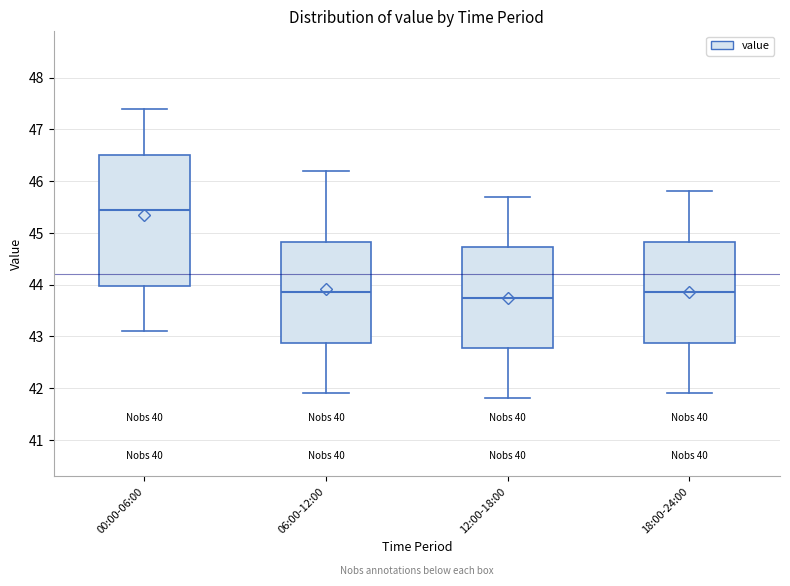

Where is the lower edge of the box for 12:00-18:00 on the y-axis? The values are not printed on the chart, so give them approximately, as read against the axis.

42.8